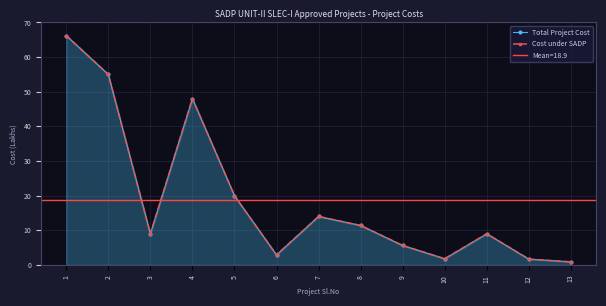

True or false: Cost under SADP and Total Project Cost intersect in this chart.

False